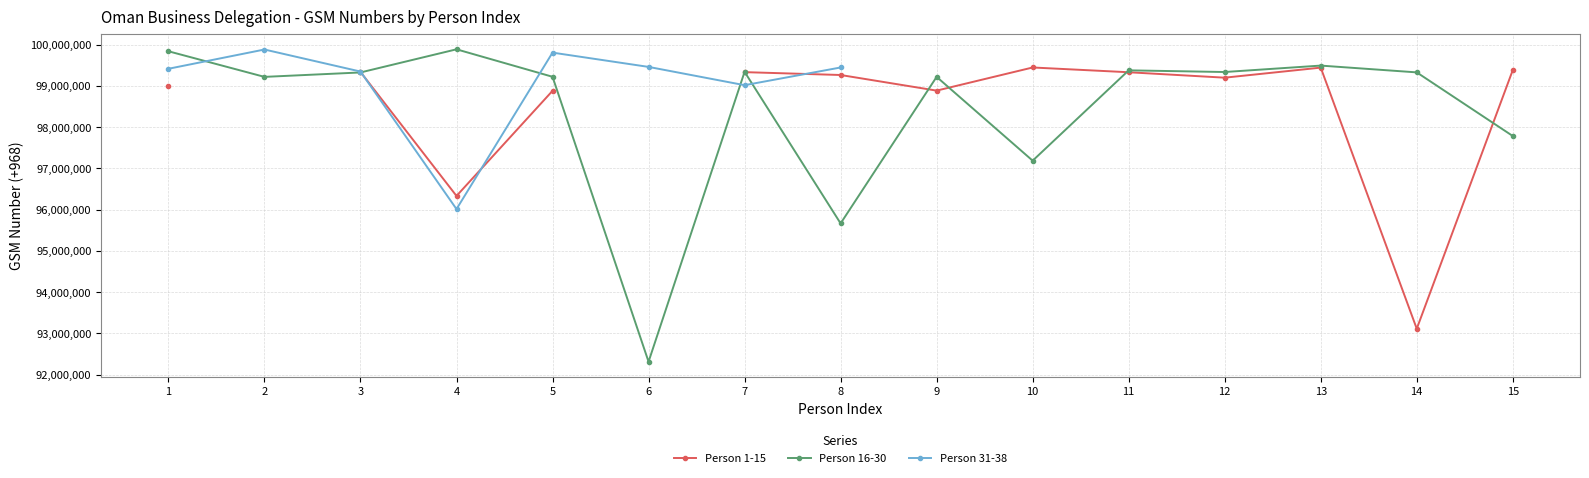

Which label corresponds to the largest value in the chart?

4